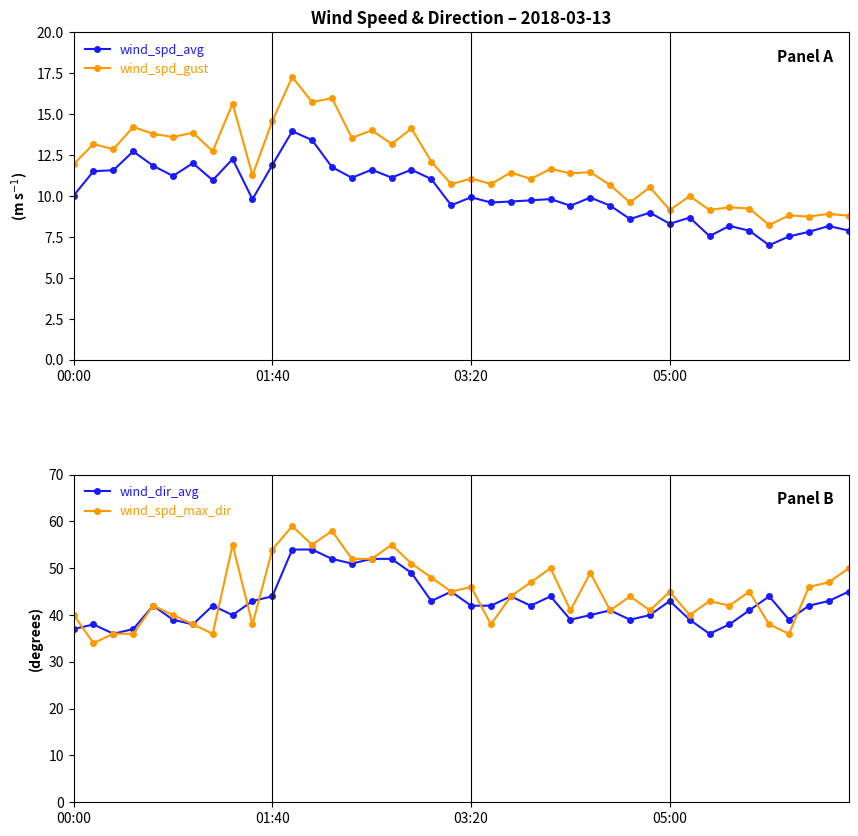

What is the sum of all wind_spd_avg values?

405.1